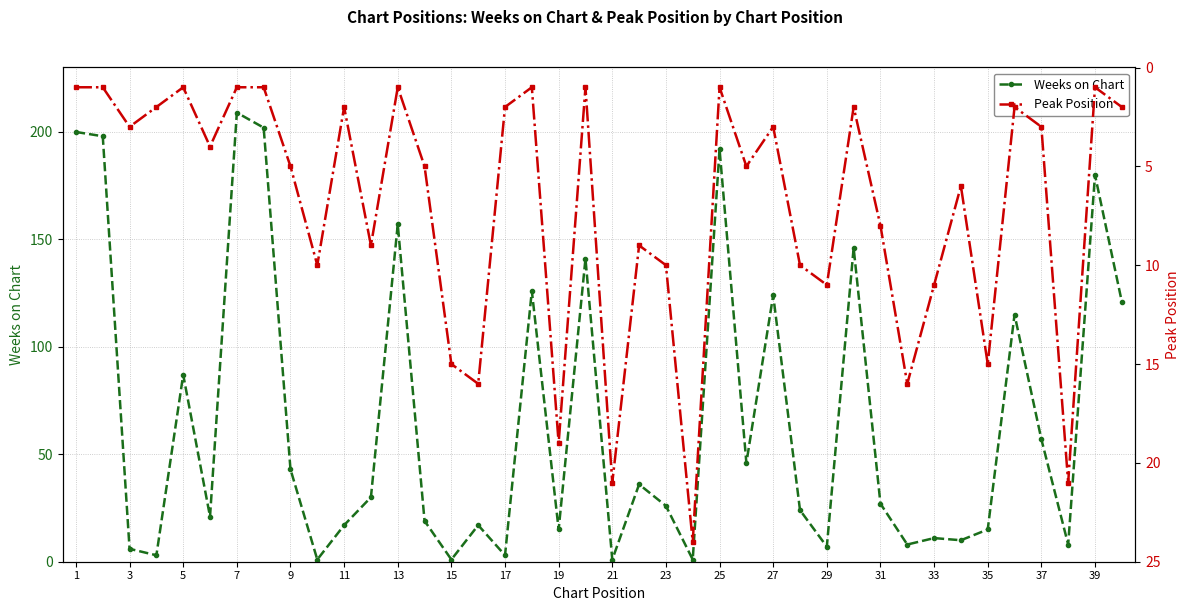

True or false: Weeks on Chart has more than 2 points higher than both neighbors.

True